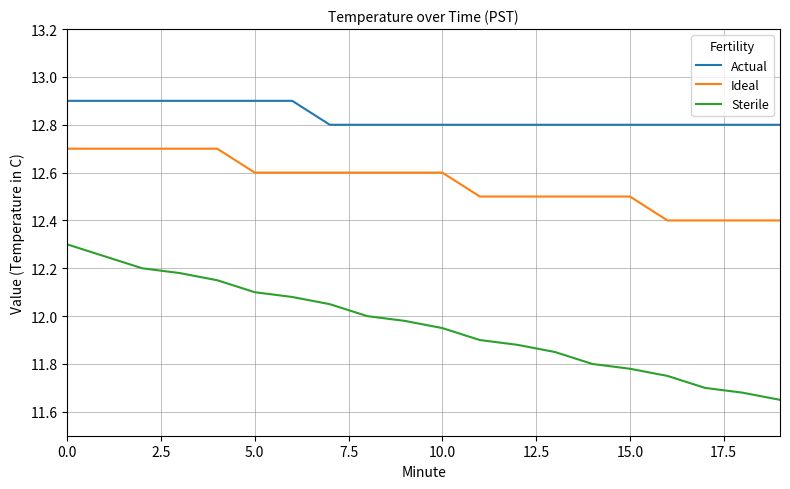

At how many categories does at least one series exceed 12?

20